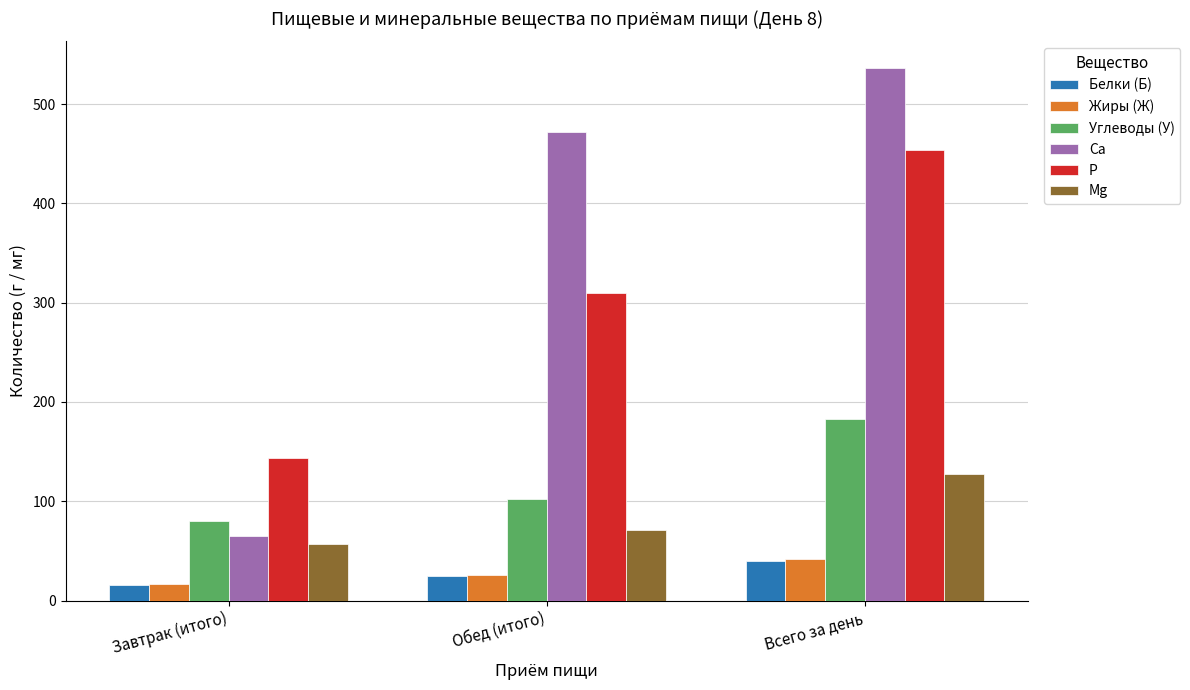

Rank the categories by Жиры (Ж) value from lowest to highest.

Завтрак (итого), Обед (итого), Всего за день